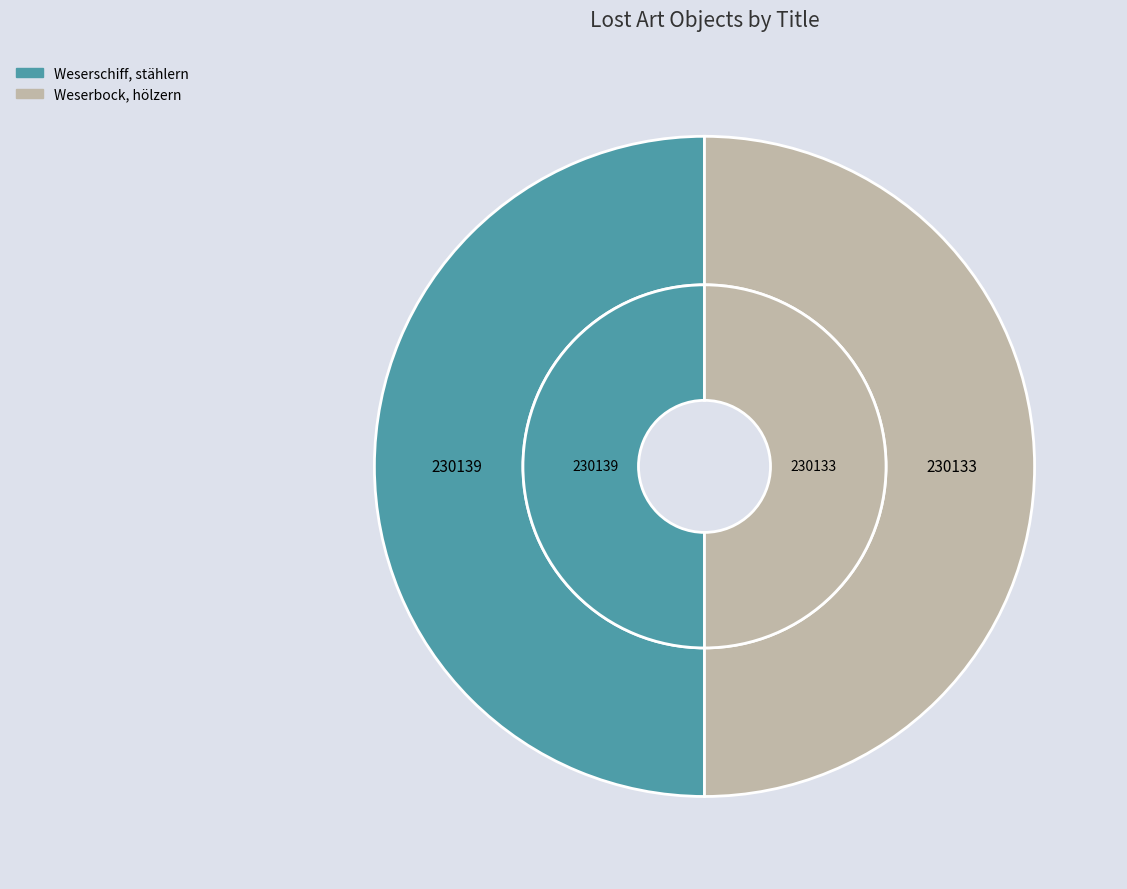

What is the largest slice in the pie chart?

Weserschiff, stählern